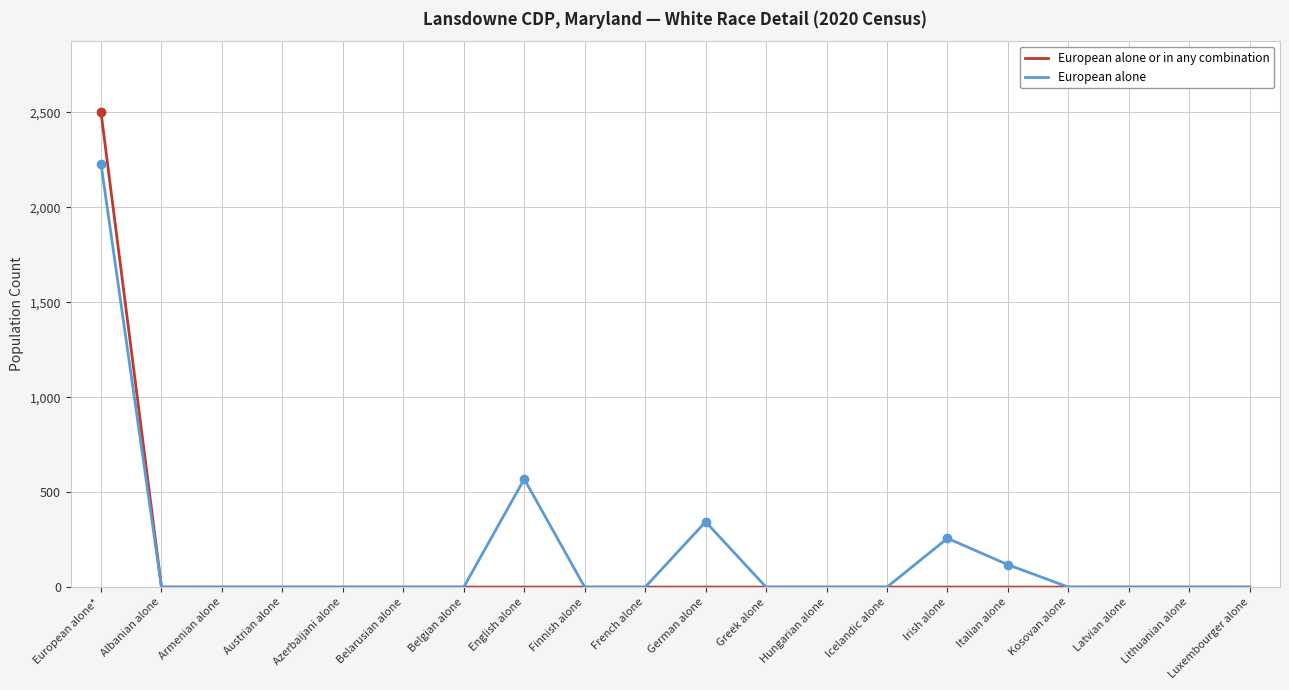

List the series in order of their peak value, highest first.

European alone or in any combination, European alone